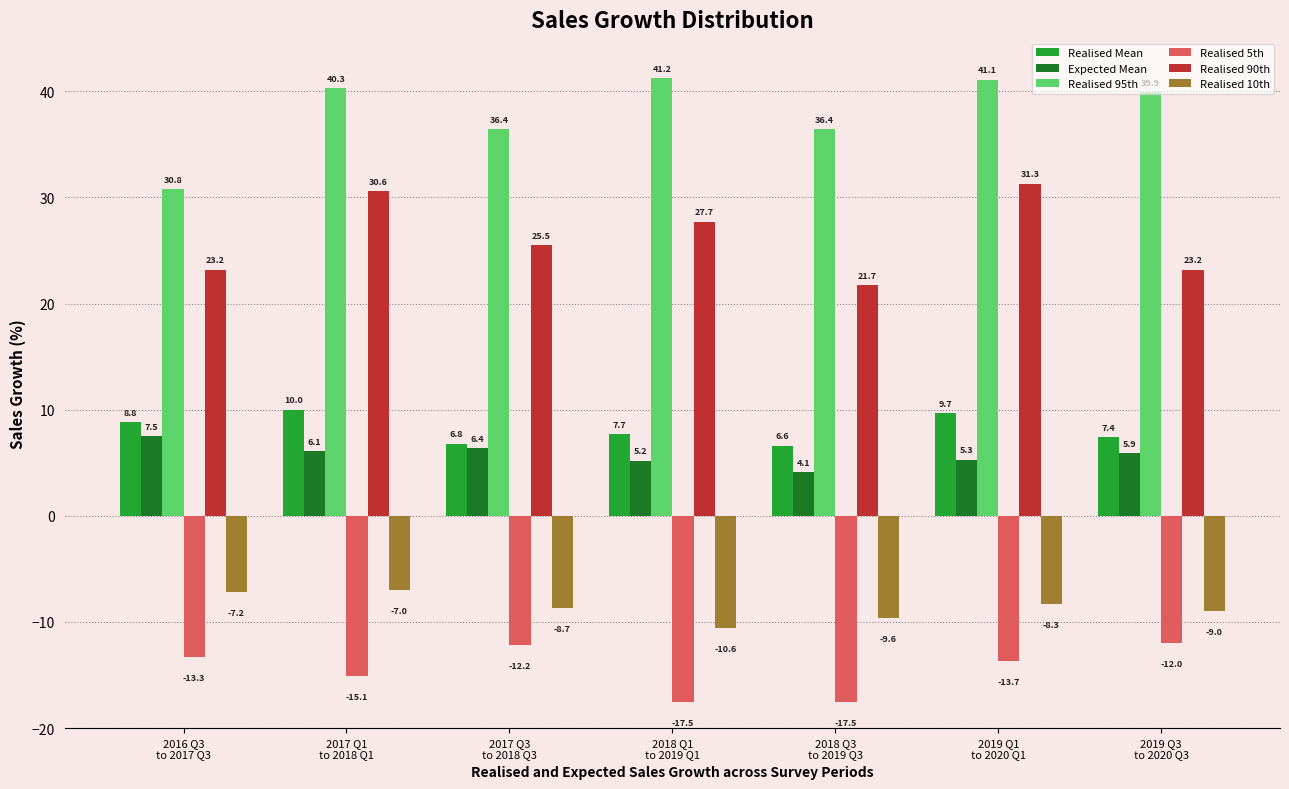

Reading left to right, transcribe all the data shown in this chart.

Realised Mean: 2016 Q3
to 2017 Q3=8.8	2017 Q1
to 2018 Q1=10.0	2017 Q3
to 2018 Q3=6.8	2018 Q1
to 2019 Q1=7.7	2018 Q3
to 2019 Q3=6.6	2019 Q1
to 2020 Q1=9.7	2019 Q3
to 2020 Q3=7.4
Expected Mean: 2016 Q3
to 2017 Q3=7.5	2017 Q1
to 2018 Q1=6.1	2017 Q3
to 2018 Q3=6.4	2018 Q1
to 2019 Q1=5.2	2018 Q3
to 2019 Q3=4.1	2019 Q1
to 2020 Q1=5.3	2019 Q3
to 2020 Q3=5.9
Realised 95th: 2016 Q3
to 2017 Q3=30.8	2017 Q1
to 2018 Q1=40.3	2017 Q3
to 2018 Q3=36.4	2018 Q1
to 2019 Q1=41.2	2018 Q3
to 2019 Q3=36.4	2019 Q1
to 2020 Q1=41.1	2019 Q3
to 2020 Q3=39.9
Realised 5th: 2016 Q3
to 2017 Q3=-13.3	2017 Q1
to 2018 Q1=-15.1	2017 Q3
to 2018 Q3=-12.2	2018 Q1
to 2019 Q1=-17.5	2018 Q3
to 2019 Q3=-17.5	2019 Q1
to 2020 Q1=-13.7	2019 Q3
to 2020 Q3=-12.0
Realised 90th: 2016 Q3
to 2017 Q3=23.2	2017 Q1
to 2018 Q1=30.6	2017 Q3
to 2018 Q3=25.5	2018 Q1
to 2019 Q1=27.7	2018 Q3
to 2019 Q3=21.7	2019 Q1
to 2020 Q1=31.3	2019 Q3
to 2020 Q3=23.2
Realised 10th: 2016 Q3
to 2017 Q3=-7.2	2017 Q1
to 2018 Q1=-7.0	2017 Q3
to 2018 Q3=-8.7	2018 Q1
to 2019 Q1=-10.6	2018 Q3
to 2019 Q3=-9.6	2019 Q1
to 2020 Q1=-8.3	2019 Q3
to 2020 Q3=-9.0